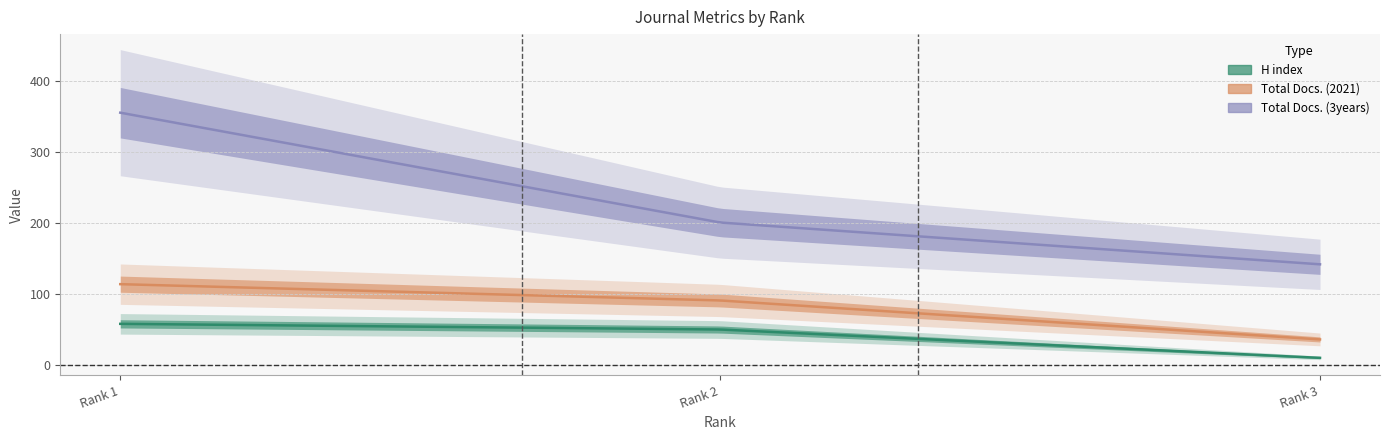

Is the value of Total Docs. (2021) at Rank 1 greater than the value of Total Docs. (3years) at Rank 1?

No